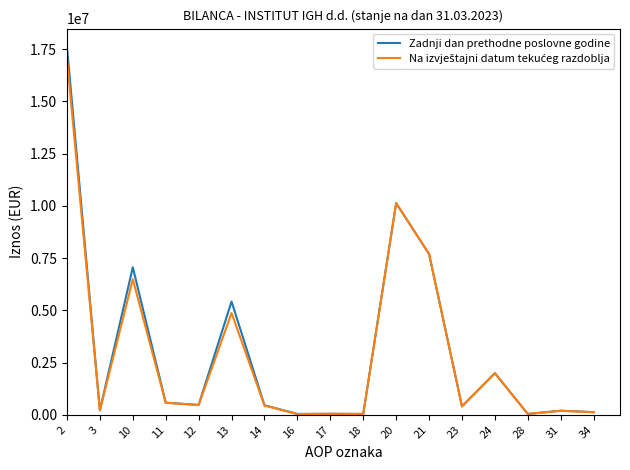

What is the greatest value displayed?

17602493